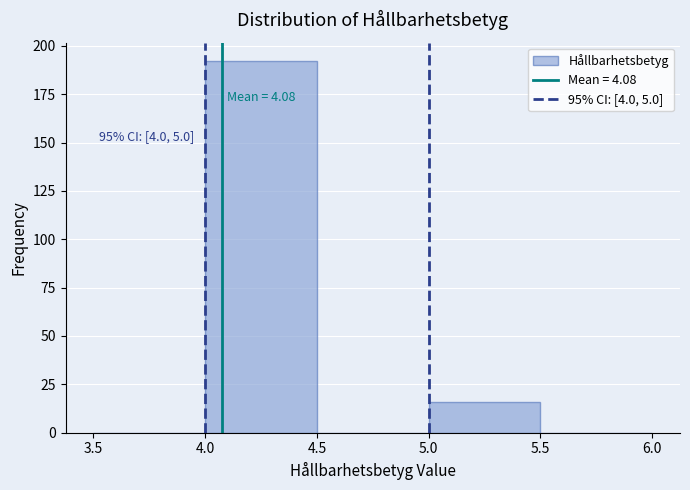

Which range on the x-axis has the tallest bar?

4.0 to 4.5